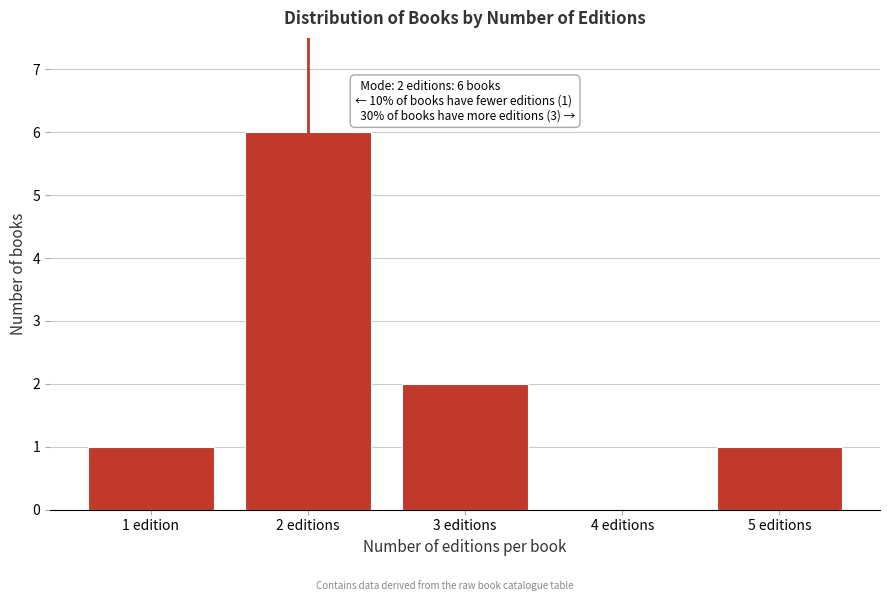

Reading left to right, extract all data points from this chart.

1 edition=1	2 editions=6	3 editions=2	4 editions=0	5 editions=1